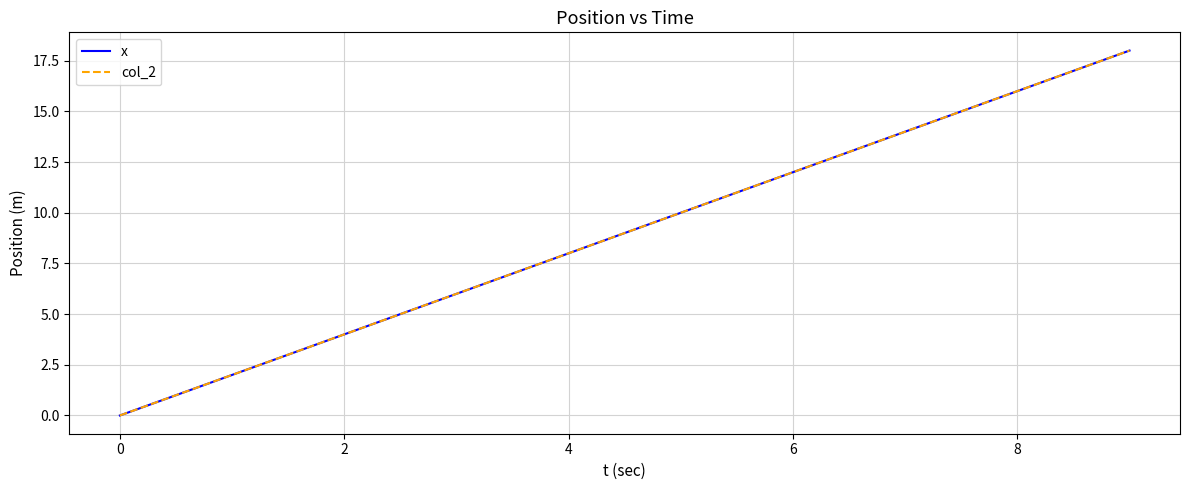

What is the highest value of the col_2 series?

18